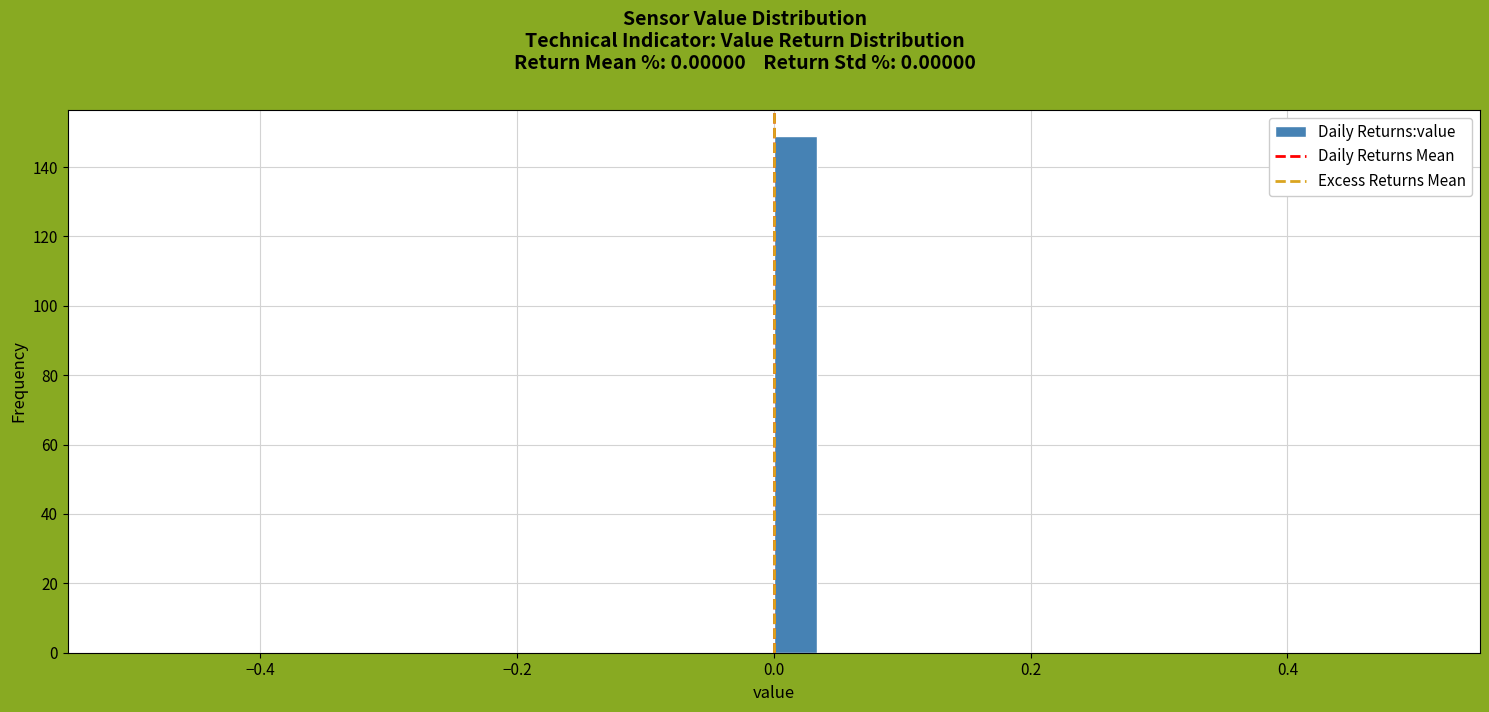

Around what value on the x-axis is the tallest bar? Give the approximate position of its centre, as read against the axis.

0.02